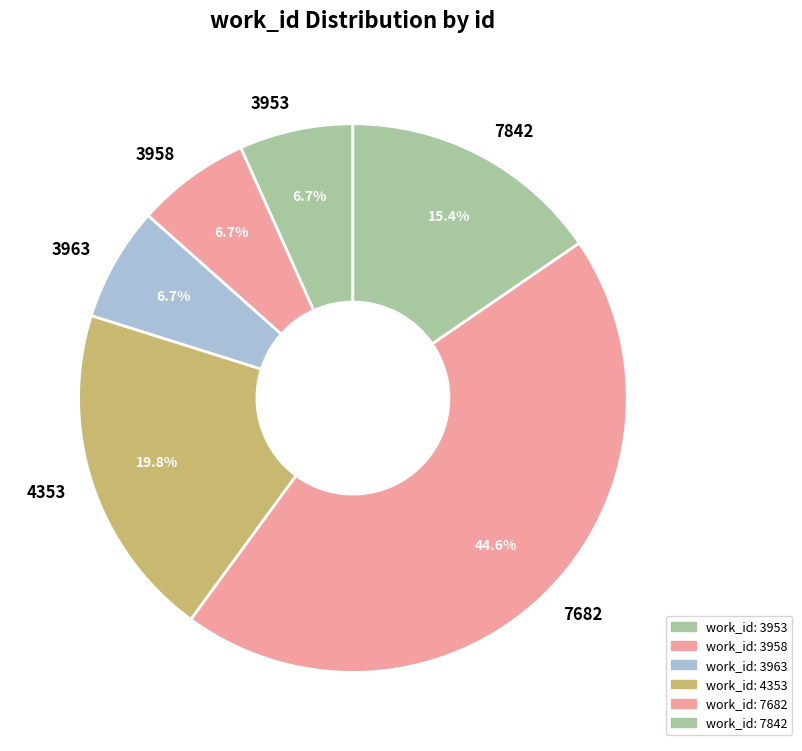

Combined, what portion of the pie is 3958 and 3953?

13.4%